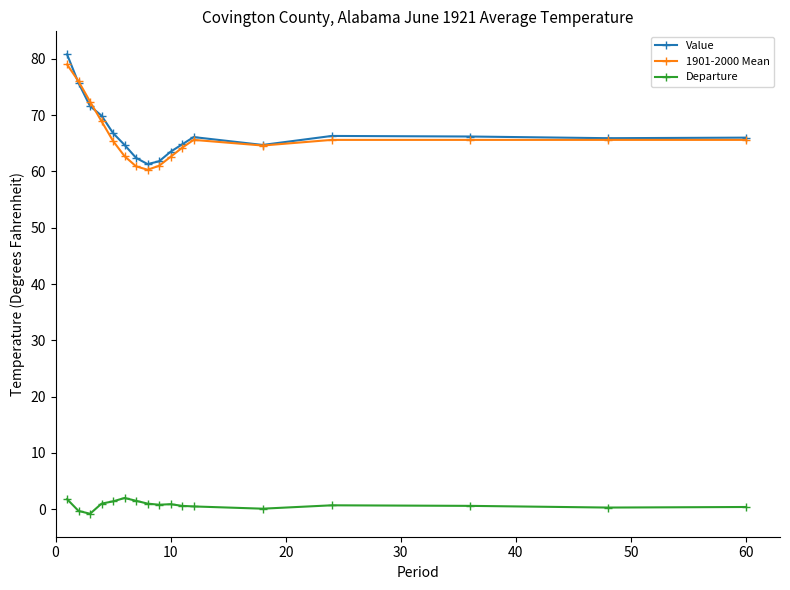

True or false: Departure and 1901-2000 Mean intersect in this chart.

False